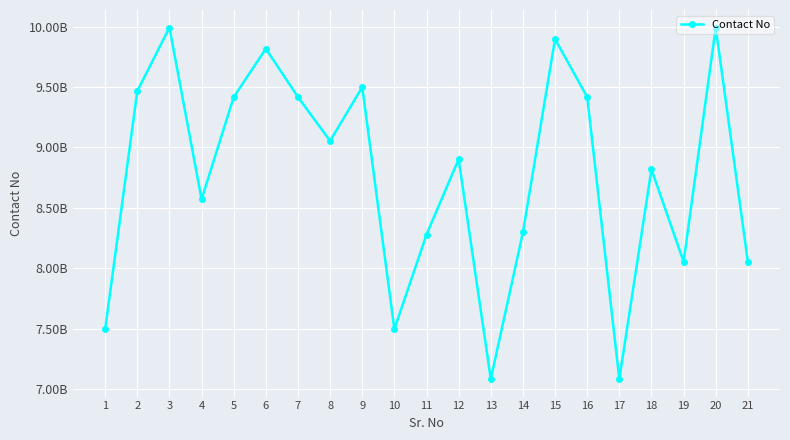

Does the chart have visible grid lines?

Yes